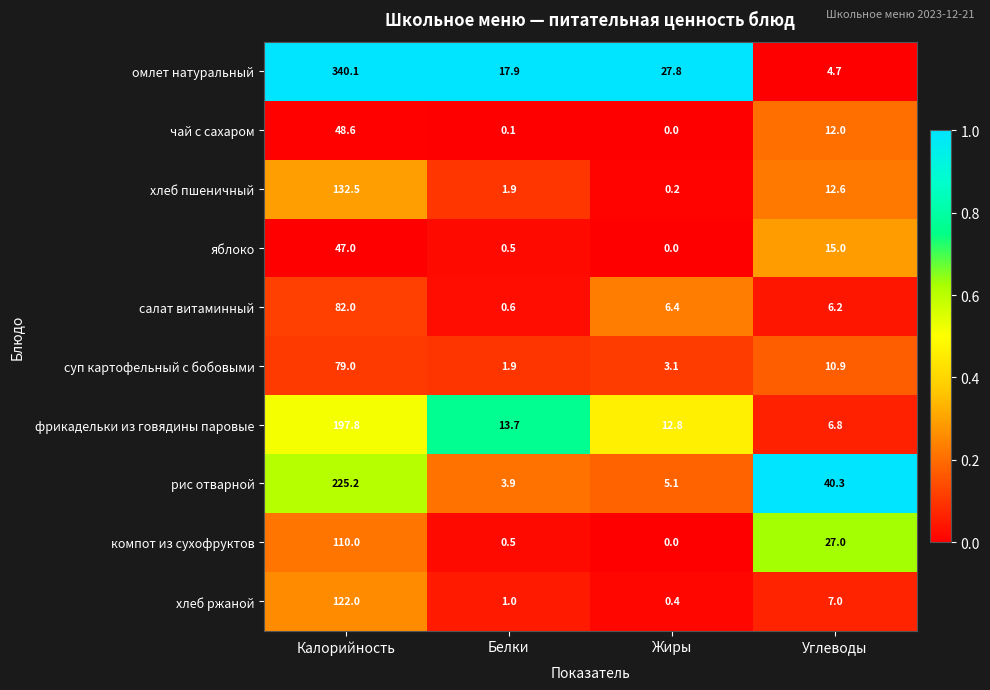

What is the sum of the фрикадельки из говядины паровые values at Белки and Жиры?

26.5